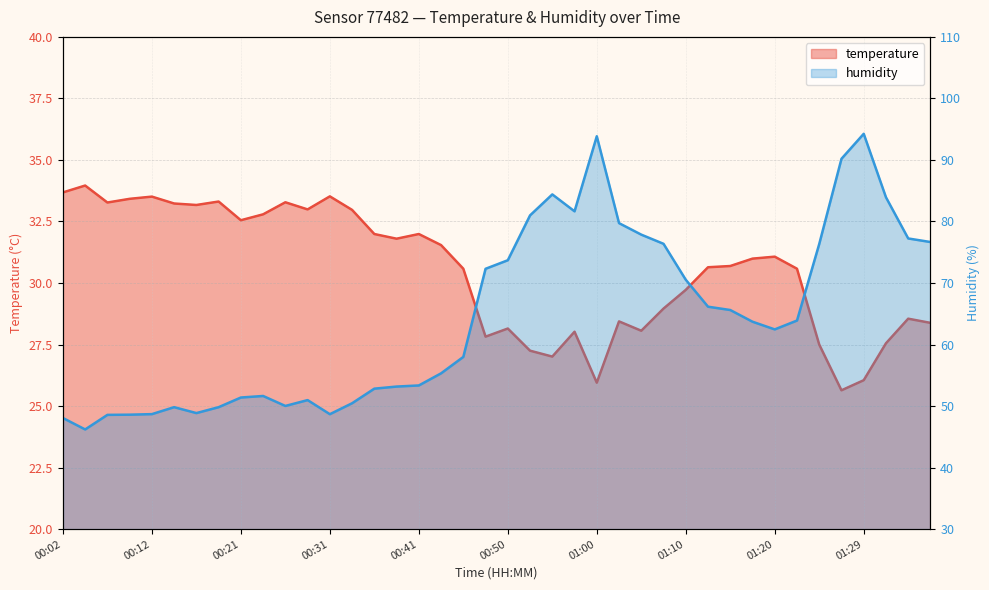

List the series in order of their peak value, lowest first.

temperature, humidity